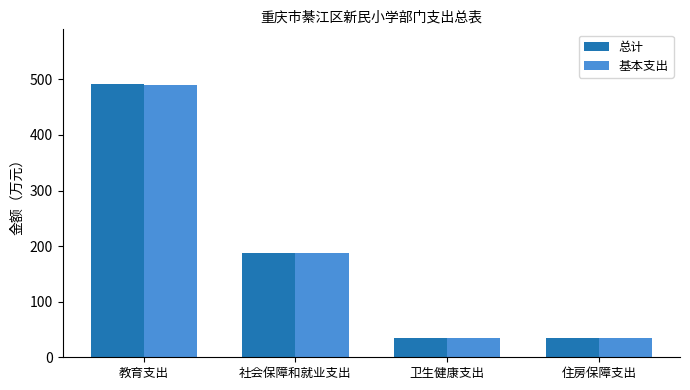

What is the difference between the second highest and minimum values in the 基本支出 series?

153.3